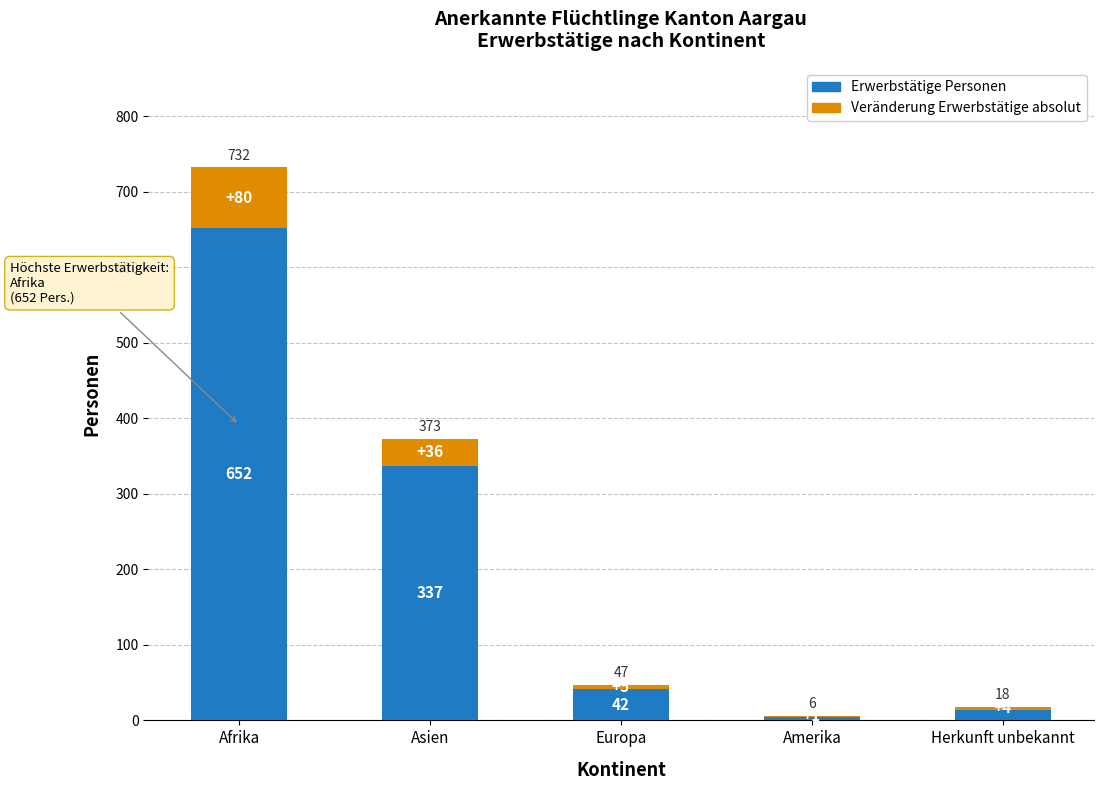

What is the highest value of the Erwerbstätige Personen series?

652